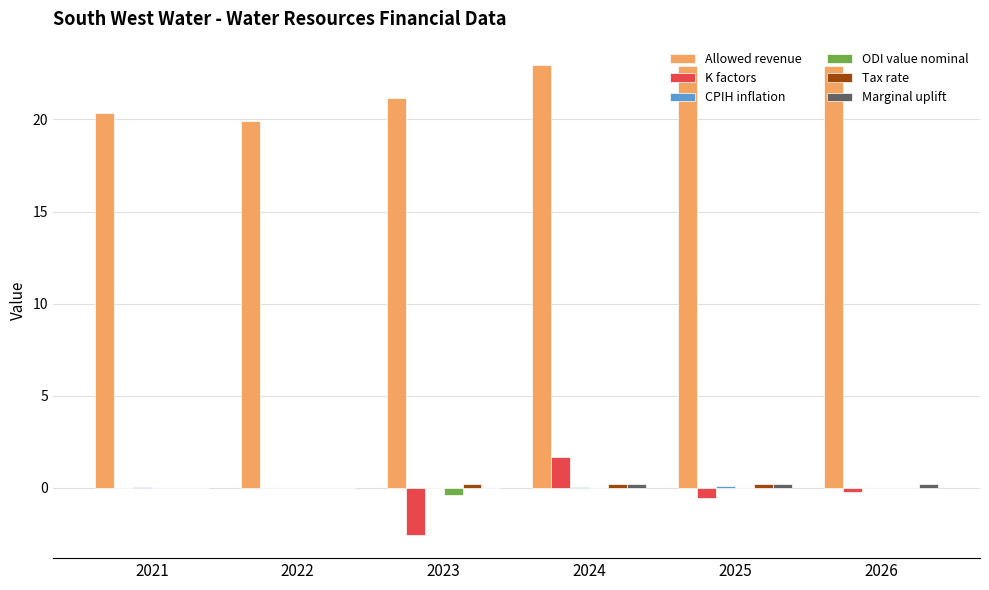

What is the greatest value displayed?

22.9